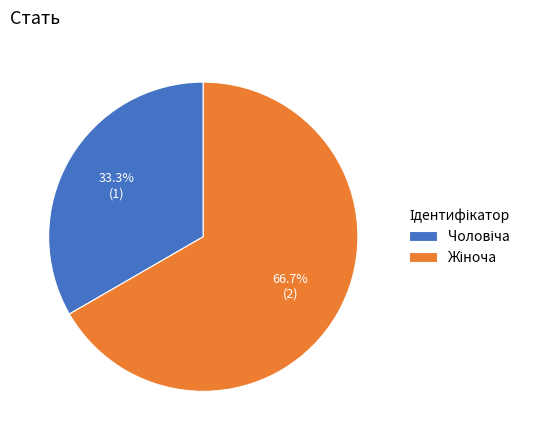

Does any single category account for the majority?

Yes